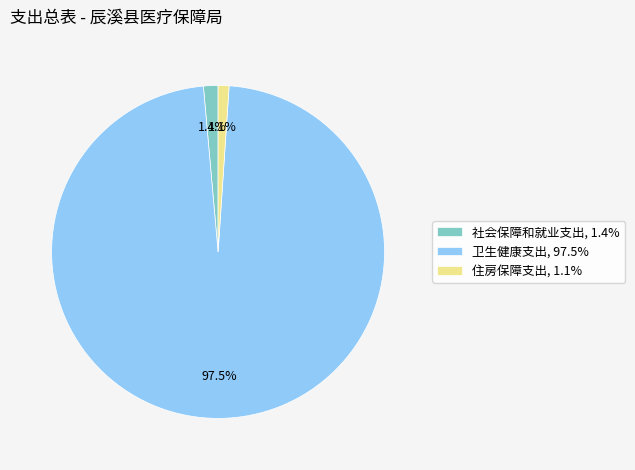

Is there any slice that represents more than half of the pie?

Yes